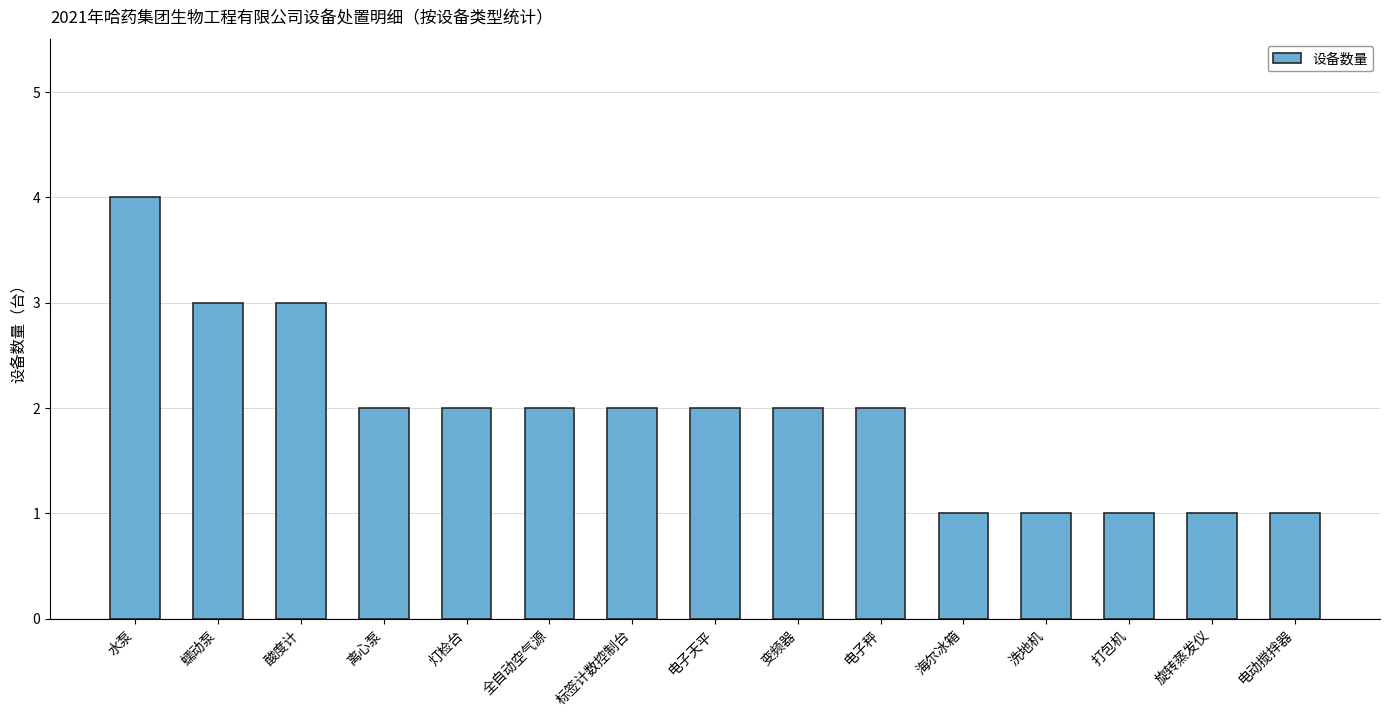

Reading right to left, extract all data points from this chart.

1	1	1	1	1	2	2	2	2	2	2	2	3	3	4